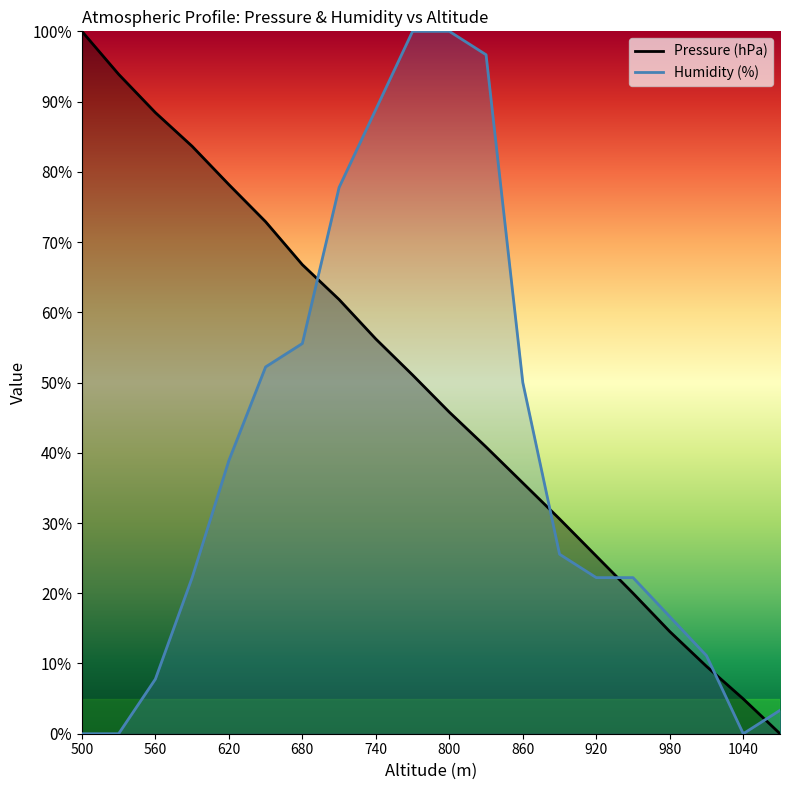

What is the value of the Humidity (%) point at the 13th from the left?

50.0